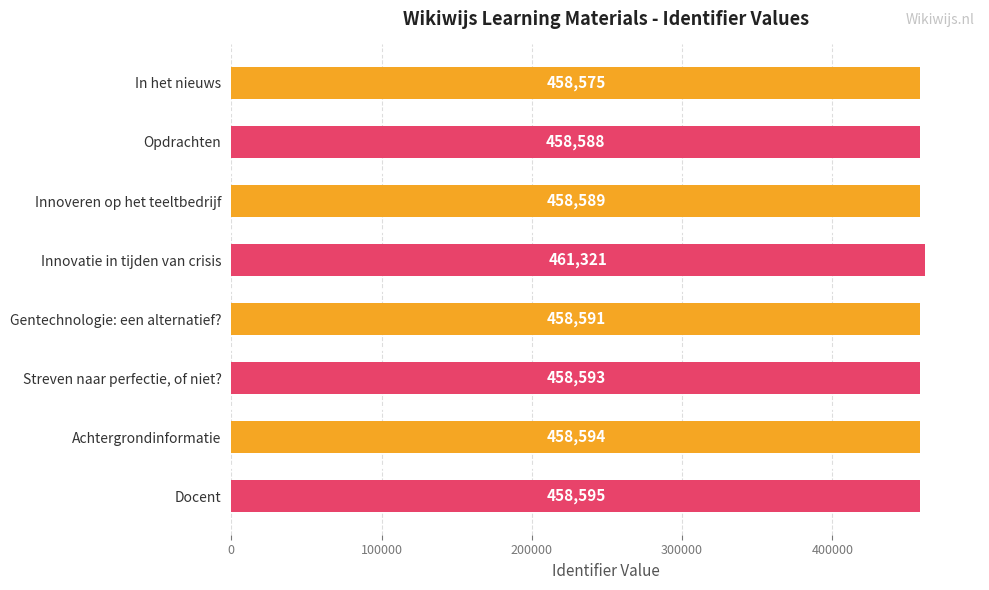

The value at Docent is 721544. True or false?

False